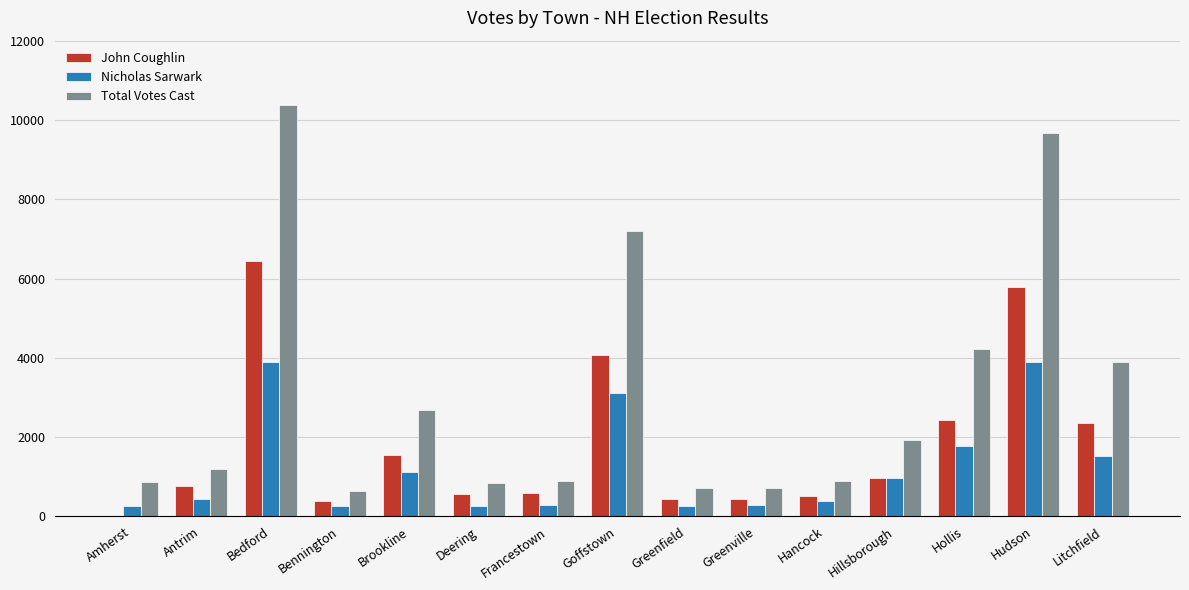

The value of John Coughlin at Hollis is 3180. True or false?

False